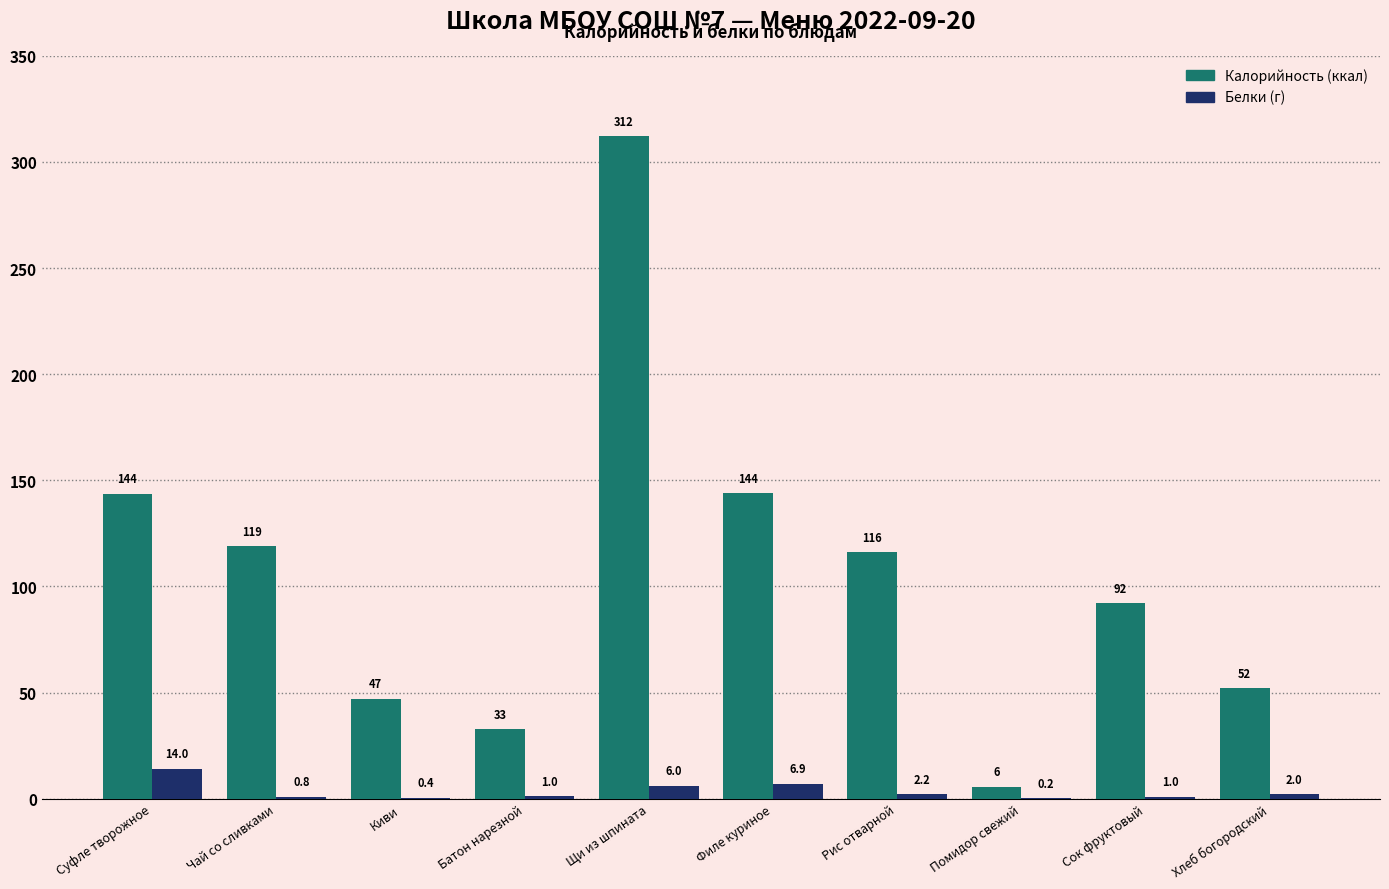

What is the greatest value displayed?

312.0